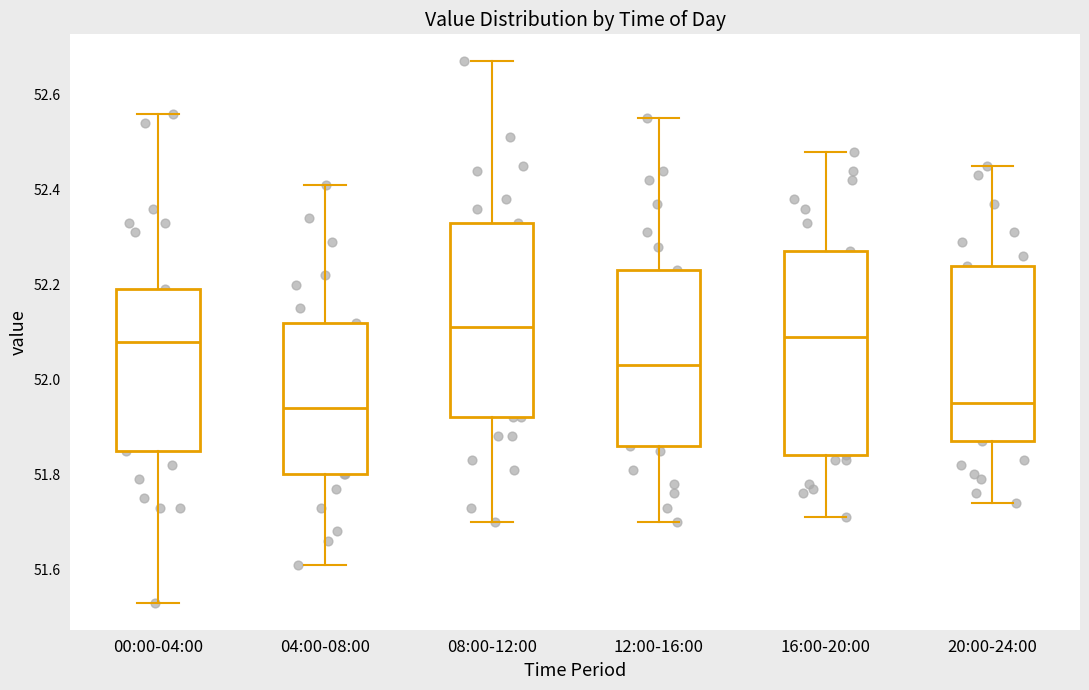

Reading left to right, read every box against the y-axis: the position of its median line, the range the box covers, and the ends of its whiskers. The values are not printed on the chart, so give them approximately, as read against the axis.

00:00-04:00: median 52.08, box 51.86 to 52.20, whiskers 51.54 to 52.56
04:00-08:00: median 51.94, box 51.80 to 52.12, whiskers 51.62 to 52.42
08:00-12:00: median 52.12, box 51.92 to 52.34, whiskers 51.70 to 52.68
12:00-16:00: median 52.04, box 51.86 to 52.24, whiskers 51.70 to 52.56
16:00-20:00: median 52.10, box 51.84 to 52.28, whiskers 51.72 to 52.48
20:00-24:00: median 51.96, box 51.88 to 52.24, whiskers 51.74 to 52.46